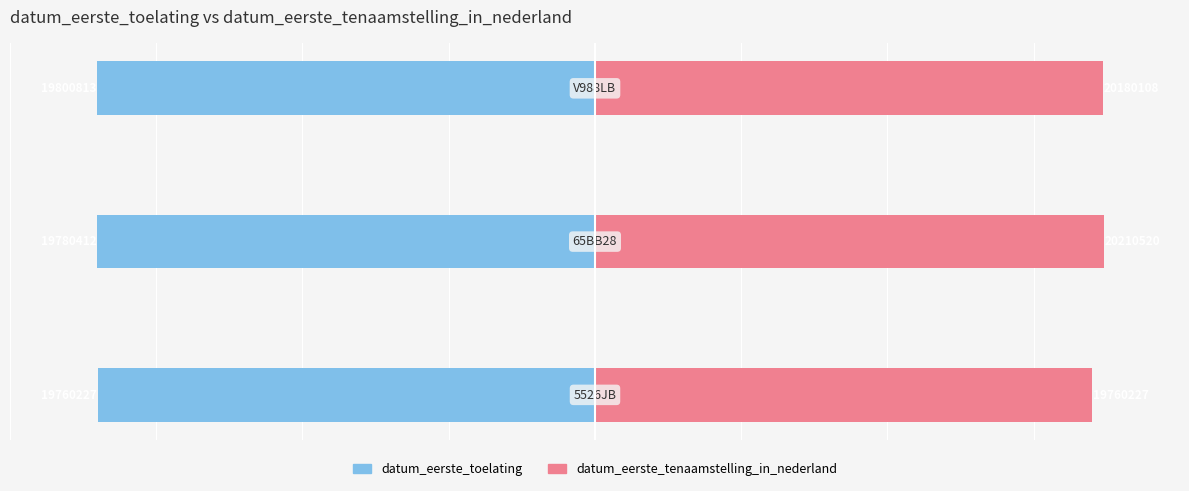

Is the value of datum_eerste_toelating at 0 greater than the value of datum_eerste_tenaamstelling_in_nederland at 1?

No